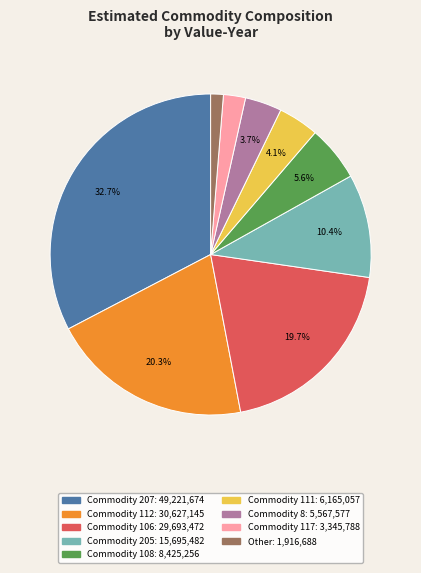

Is there any slice that represents more than half of the pie?

No